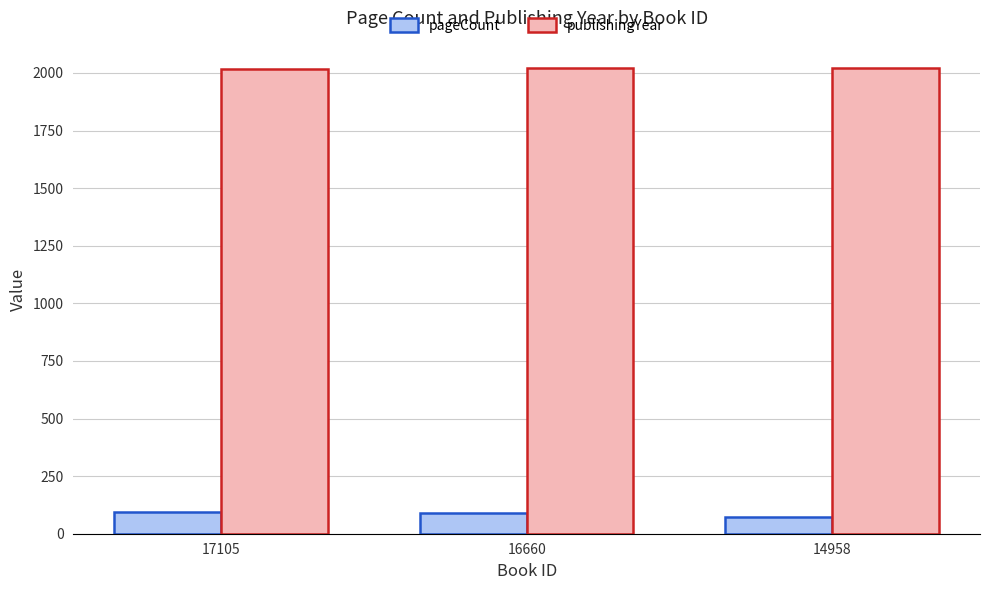

At how many categories does at least one series exceed 1871?

3